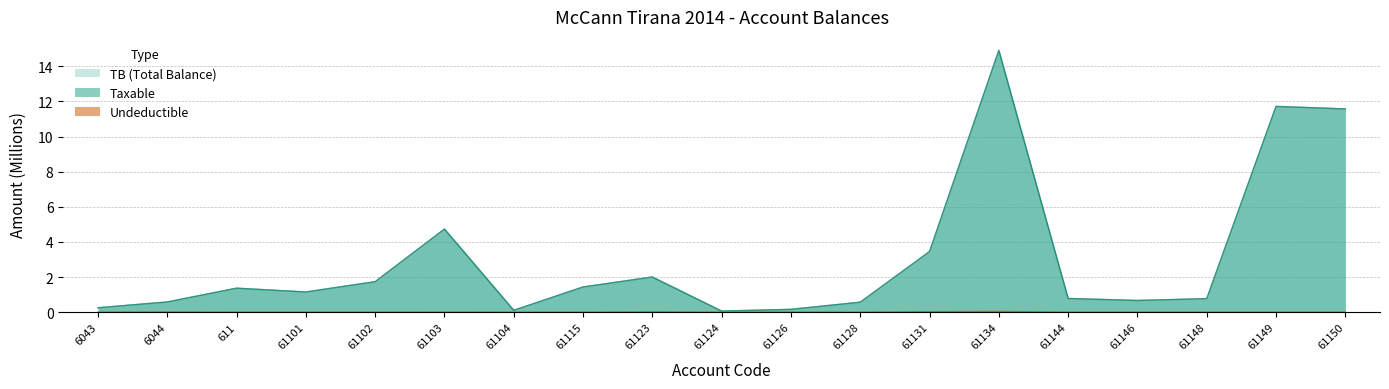

How many values in the TB series exceed 1?

10